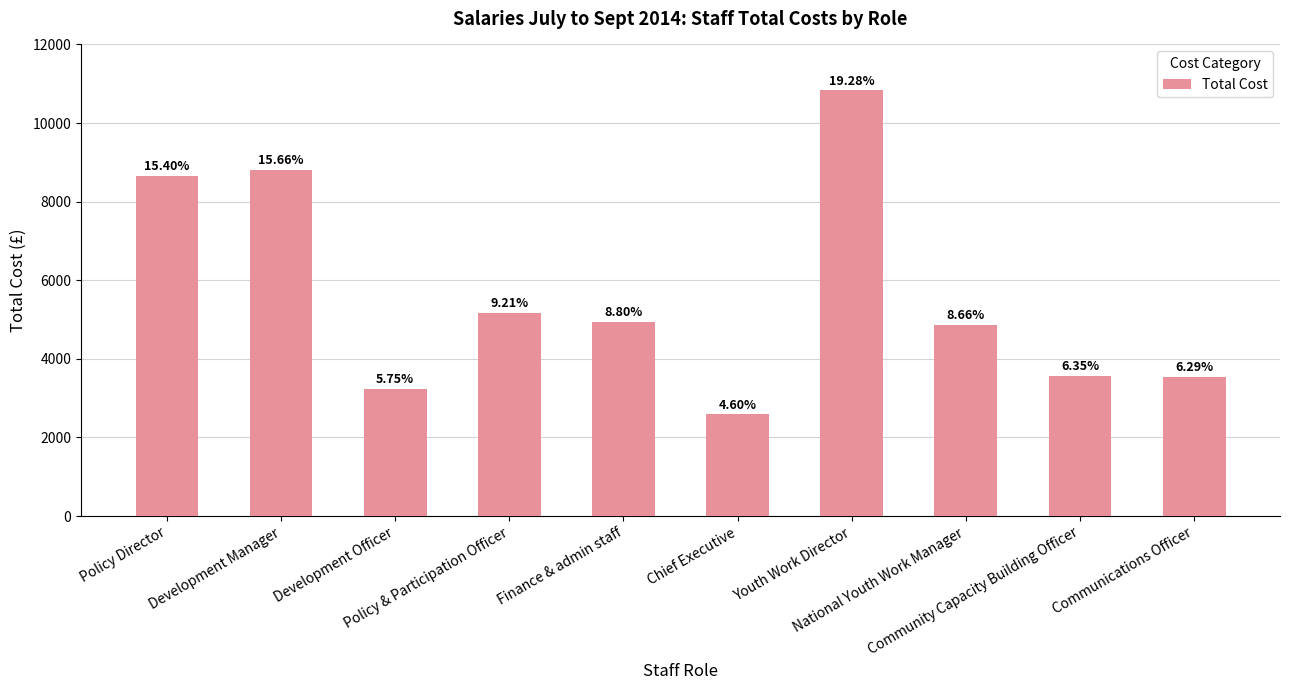

The value at Policy & Participation Officer is 1707.3. True or false?

False